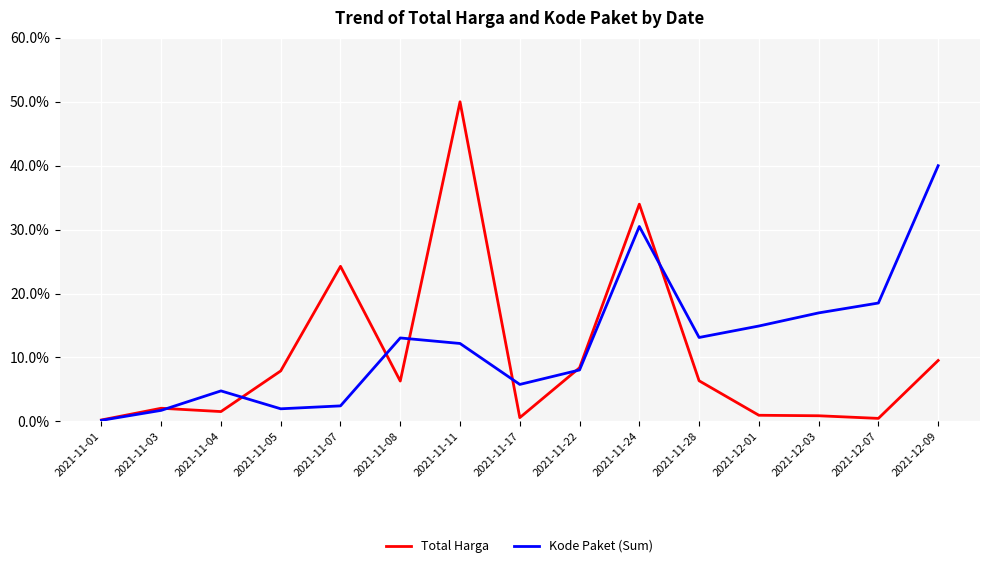

Which series has the largest range (max minus min)?

Total Harga